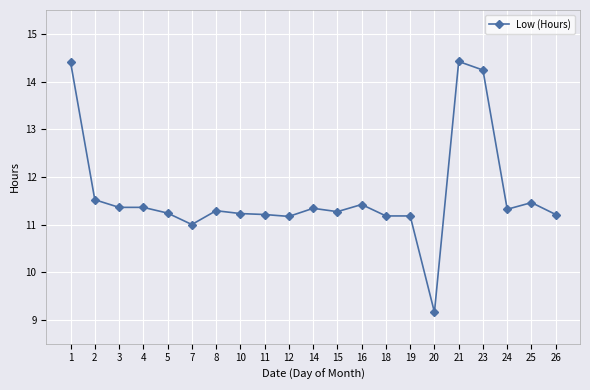

What is the change in value from 12 to 25?

+0.3